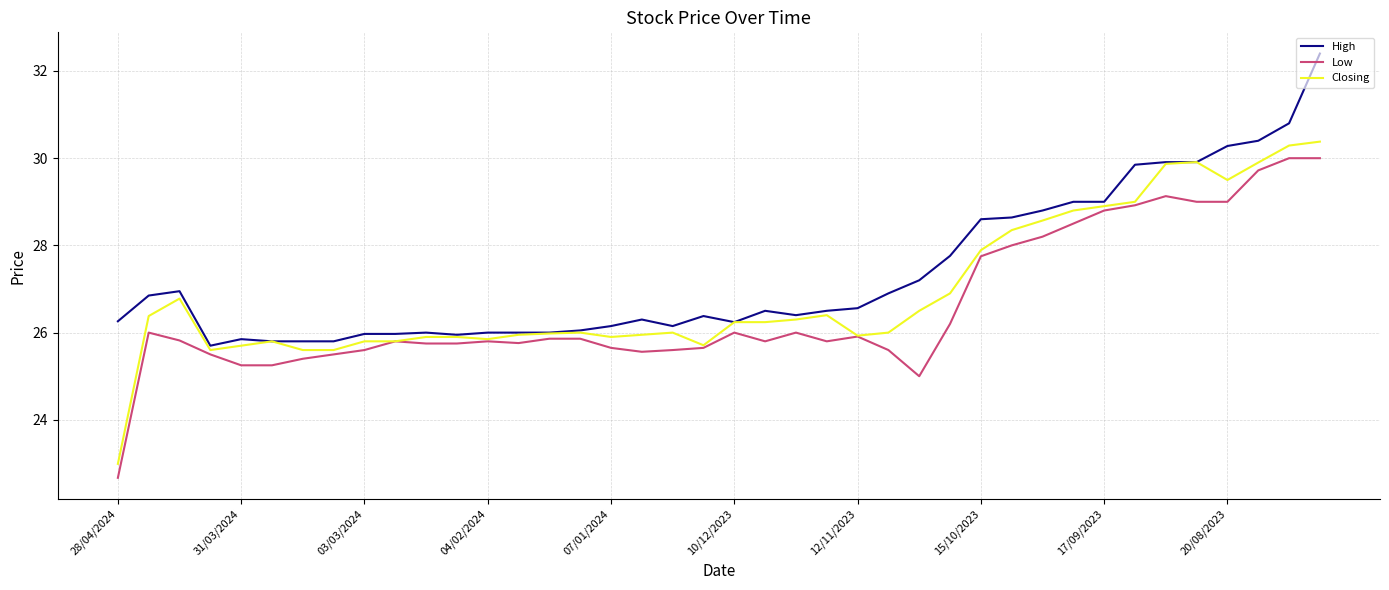

What are all the series names shown in the legend?

High, Low, Closing